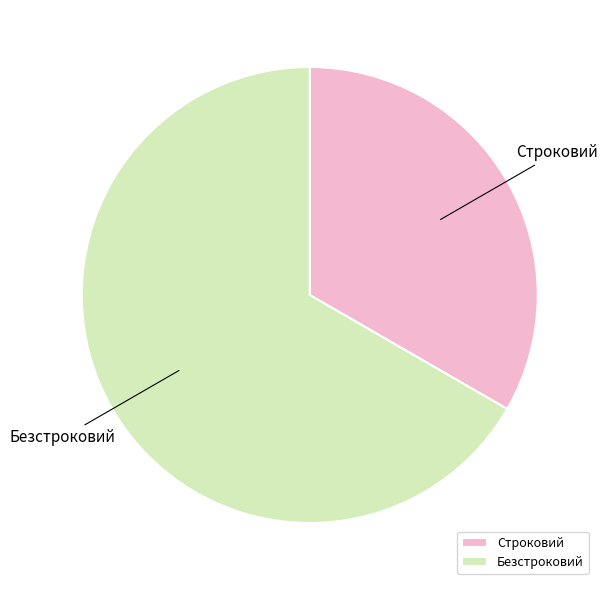

What is the majority slice?

Безстроковий